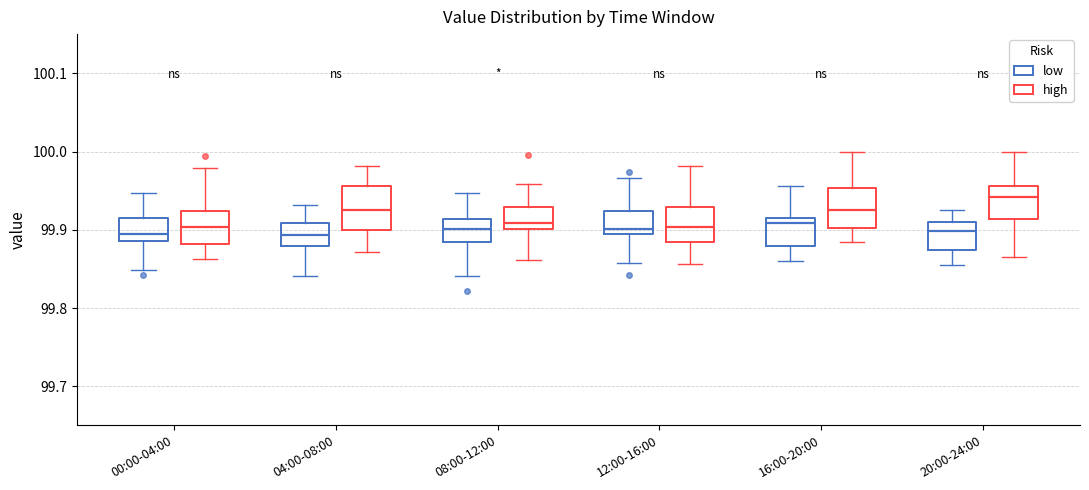

Which box's median line is the highest?

20:00-24:00 (high)